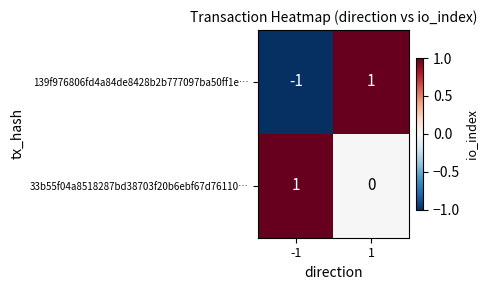

The 33b55f04a8518287bd38703f20b6ebf67d76110… series shows 0 at 1. True or false?

True